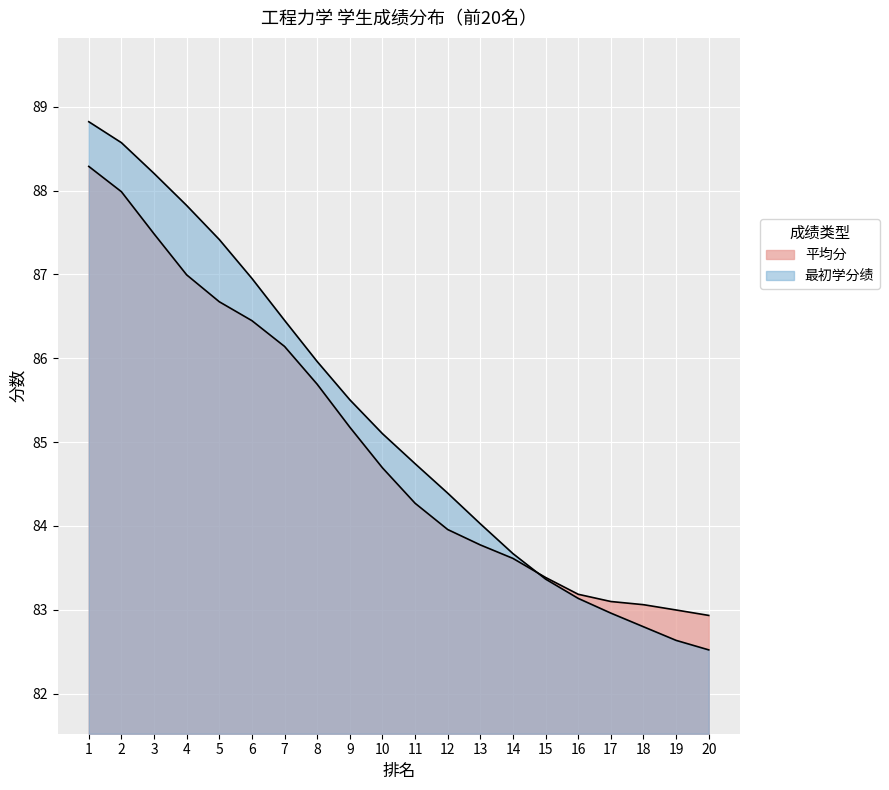

Which category has the highest value across all series?

1